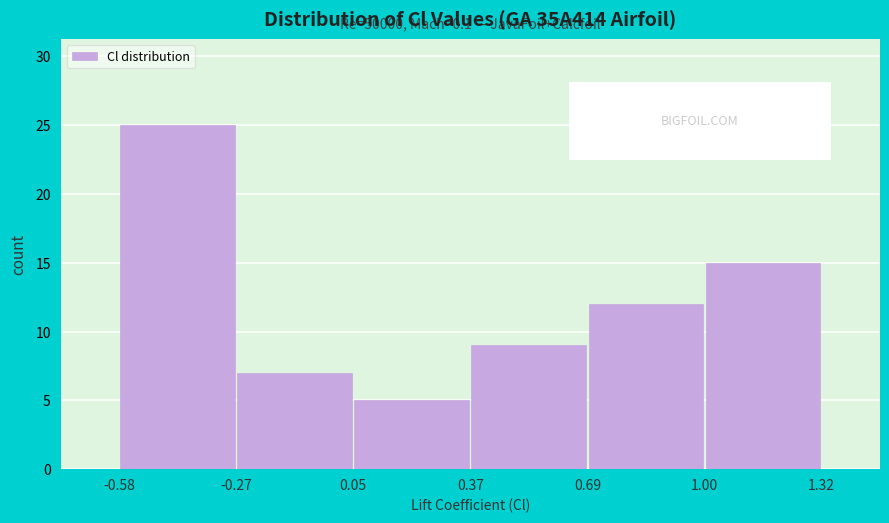

Which range on the x-axis has the tallest bar?

-0.58 to -0.27